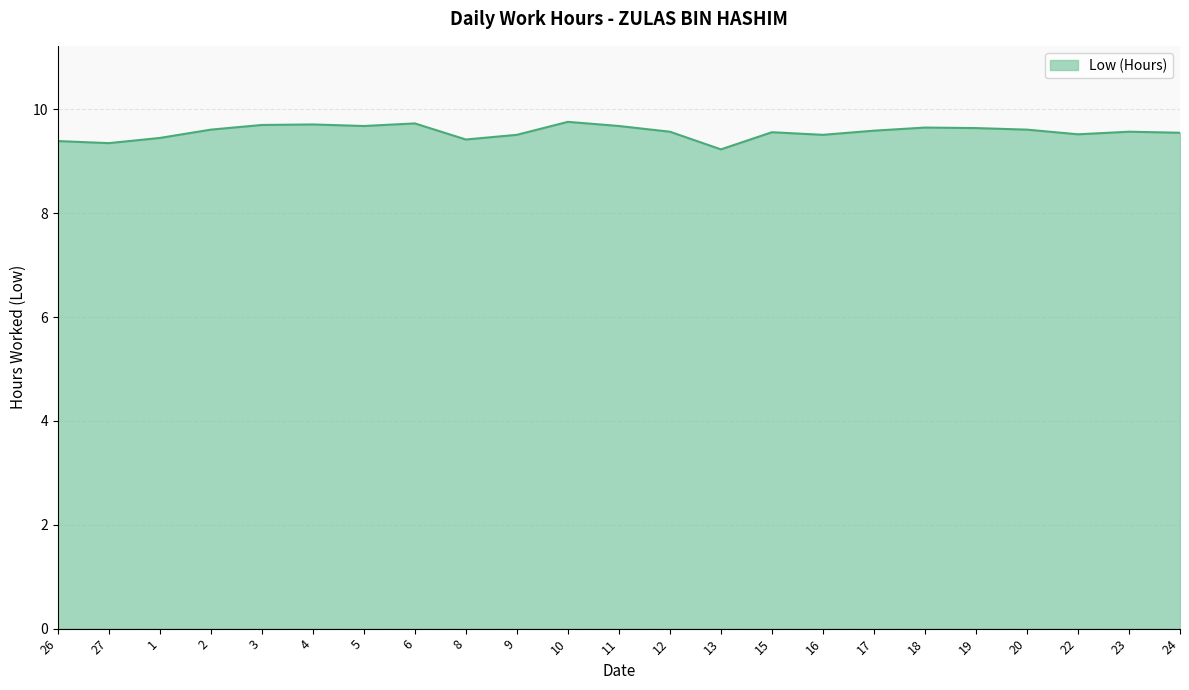

Read the value at 4.

9.7